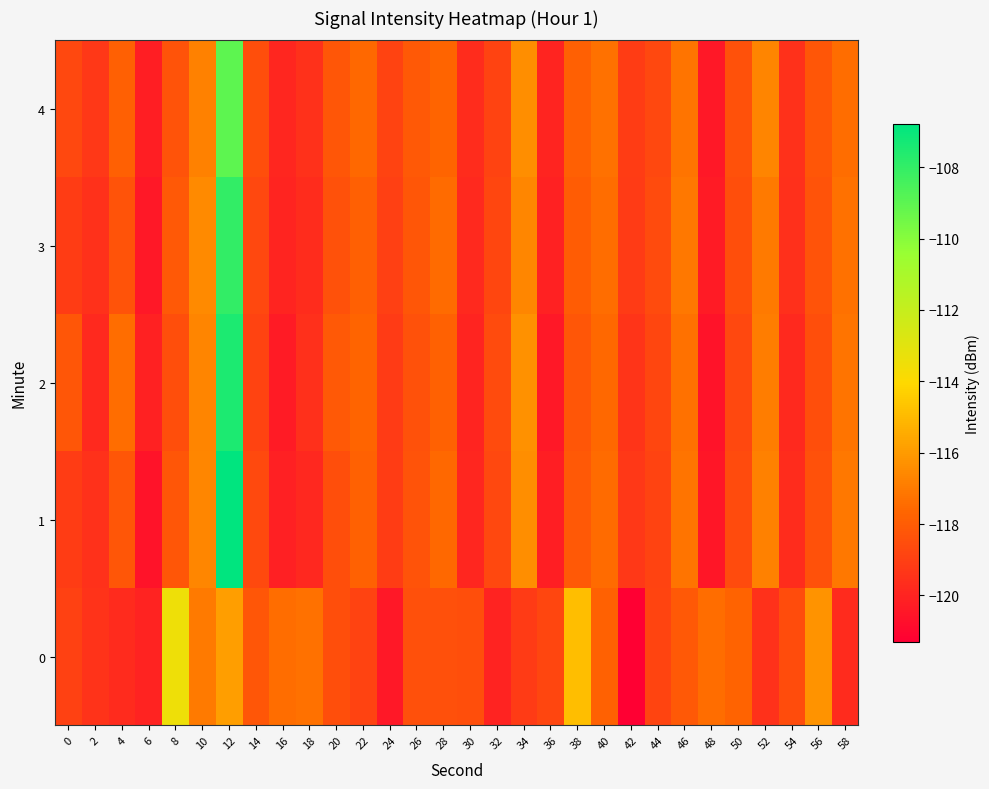

At 44, list the series in order from largest to smallest.

3, 4, 2, 0, 1